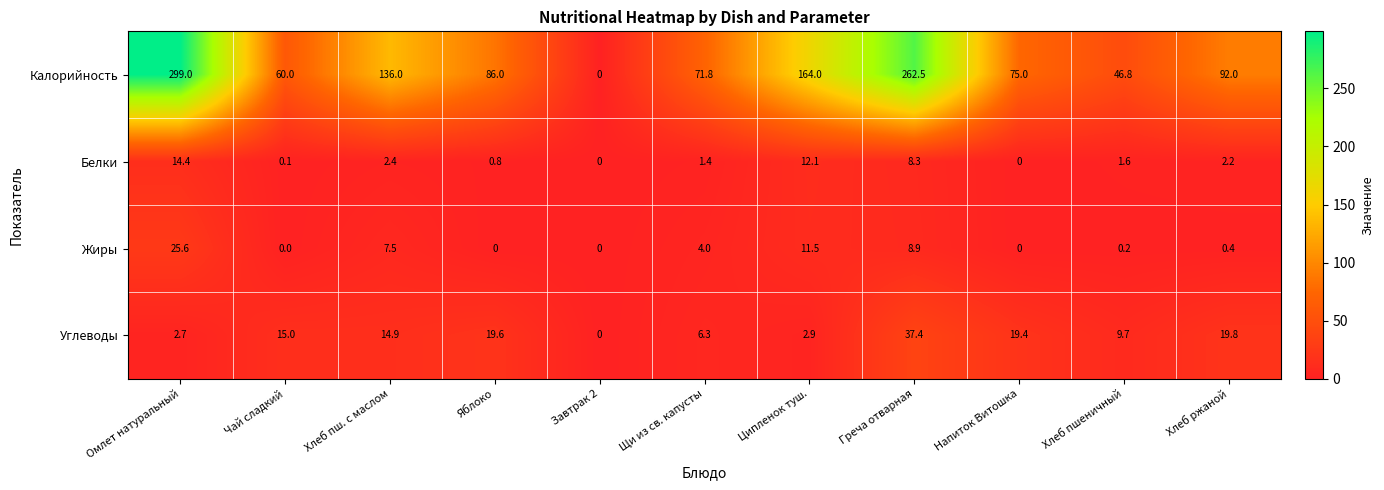

Is it true that Калорийность equals -147.5 at Завтрак 2?

False